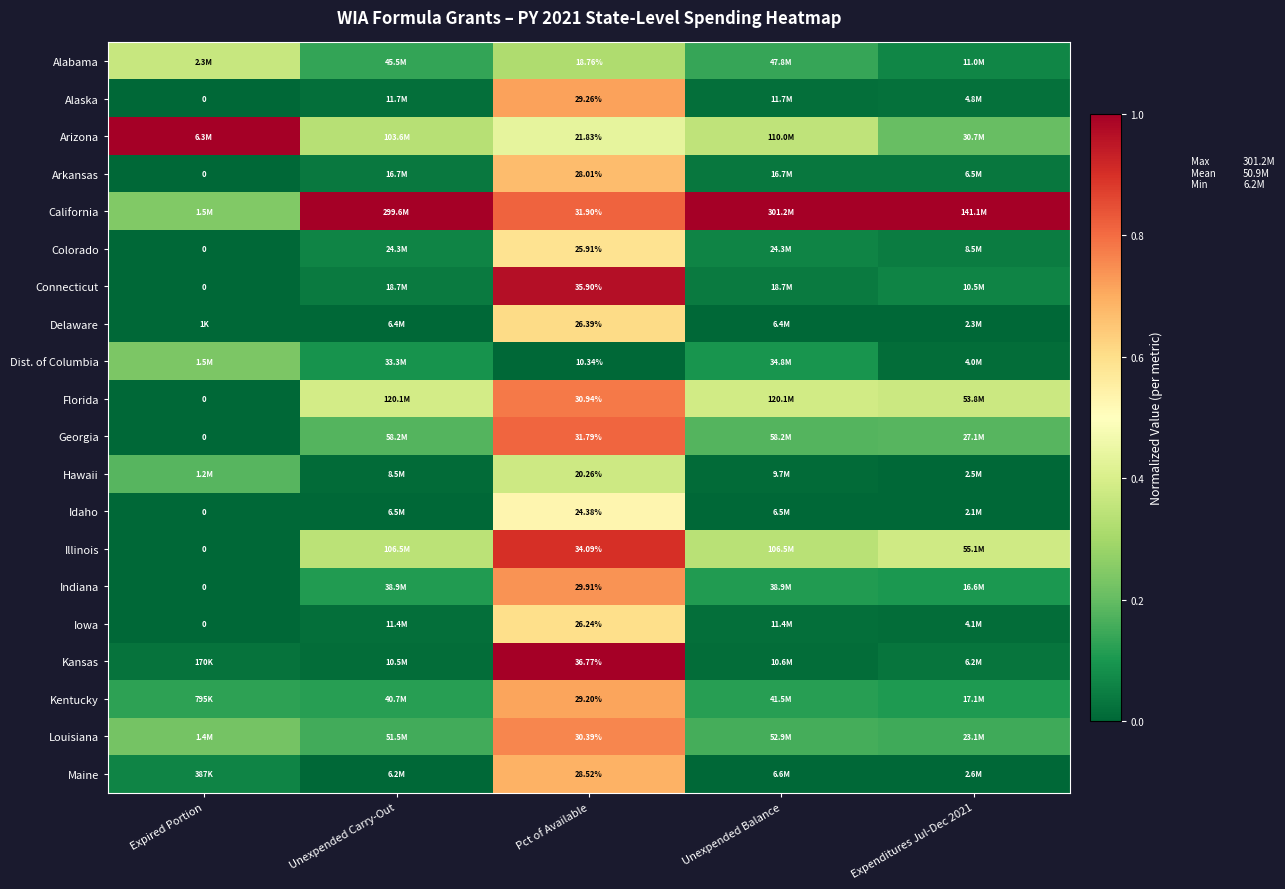

At which category is the sum across all series the highest?

Pct of Available